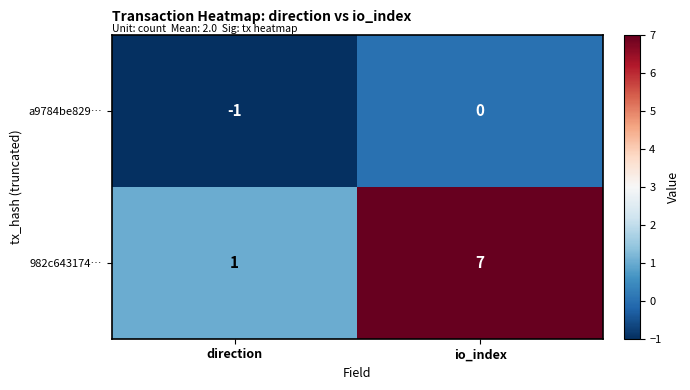

At which label is a9784be829… closest to 0?

io_index